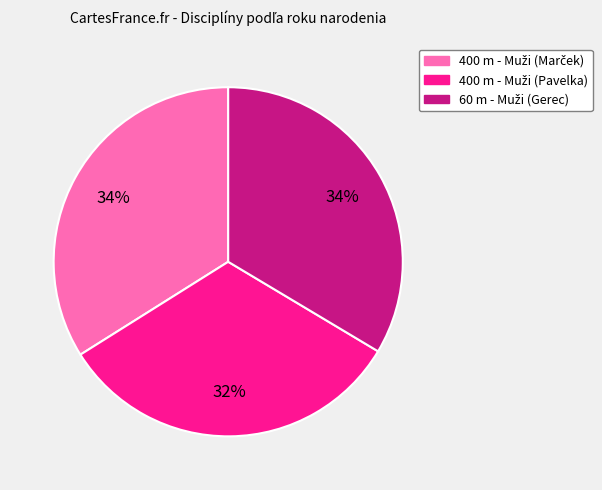

Is there any slice that represents more than half of the pie?

No